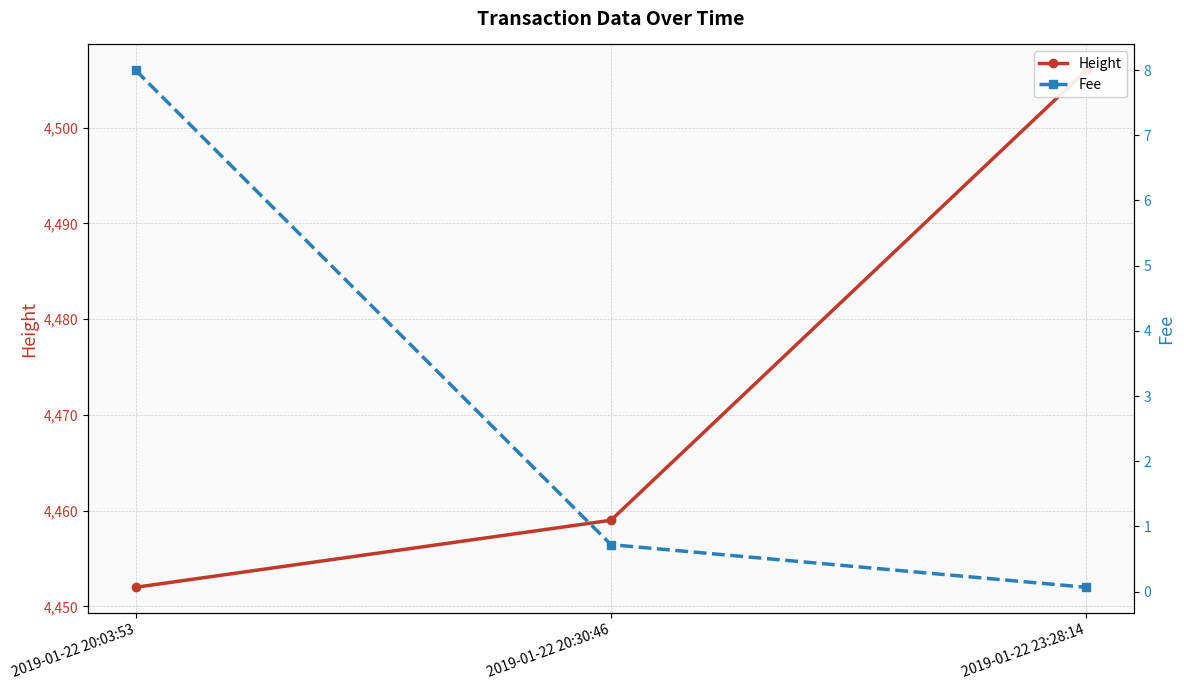

What is the difference between the maximum and minimum values in the Height series?

54.0